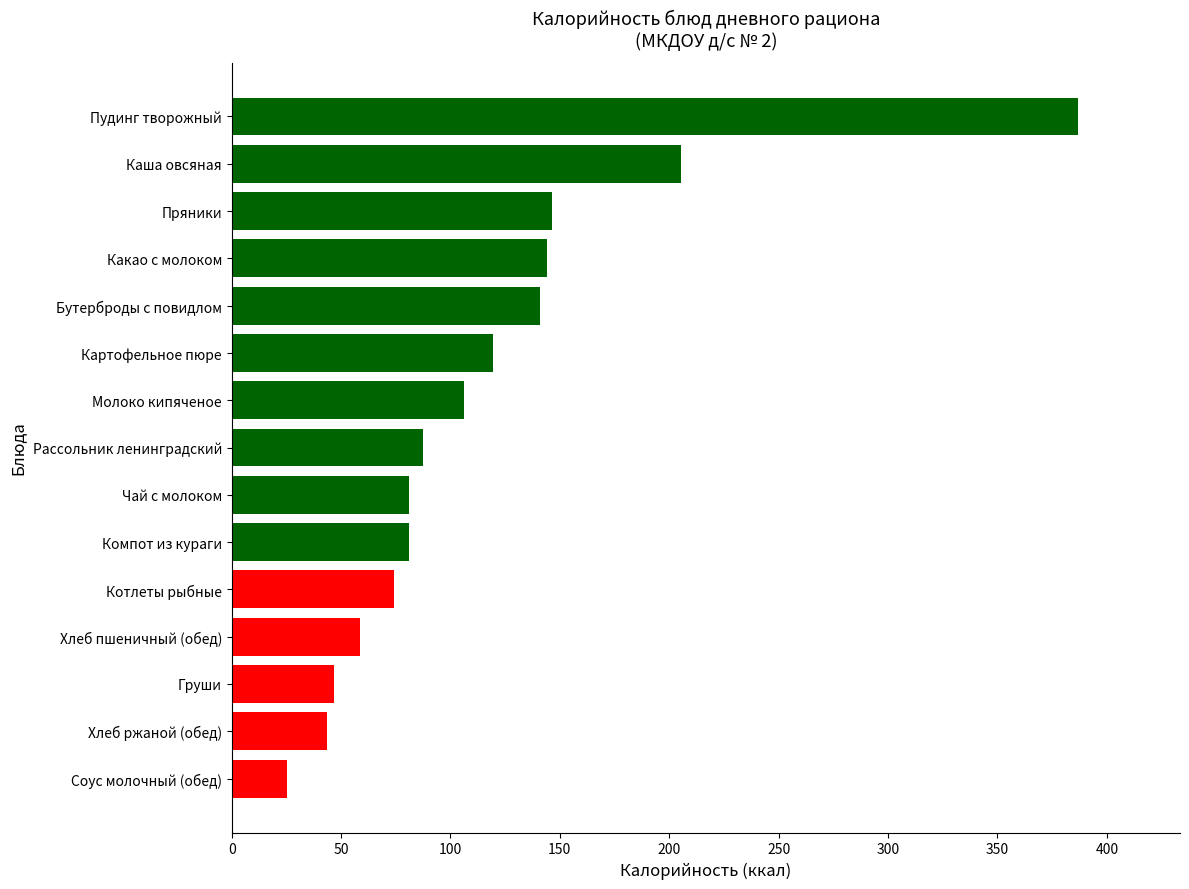

True or false: the data shows 81.0 at Чай с молоком.

True